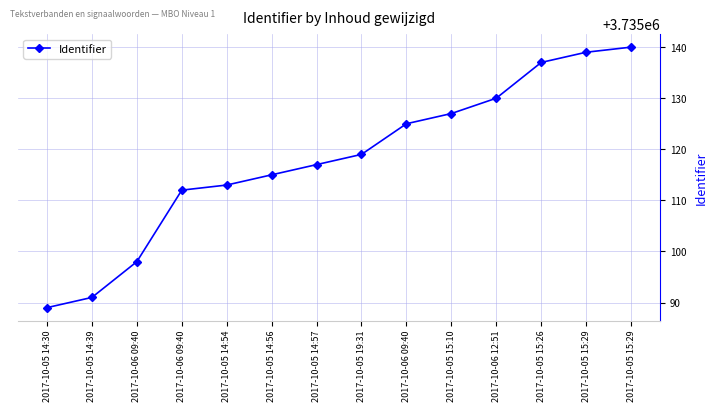

What is the smallest value displayed?

3735089